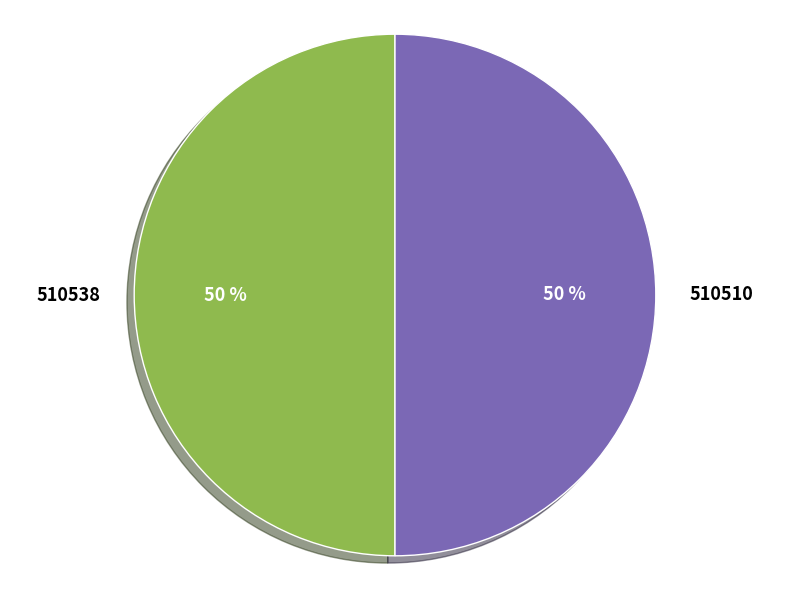

To the nearest percent, what percentage of the pie is 510538?

50%